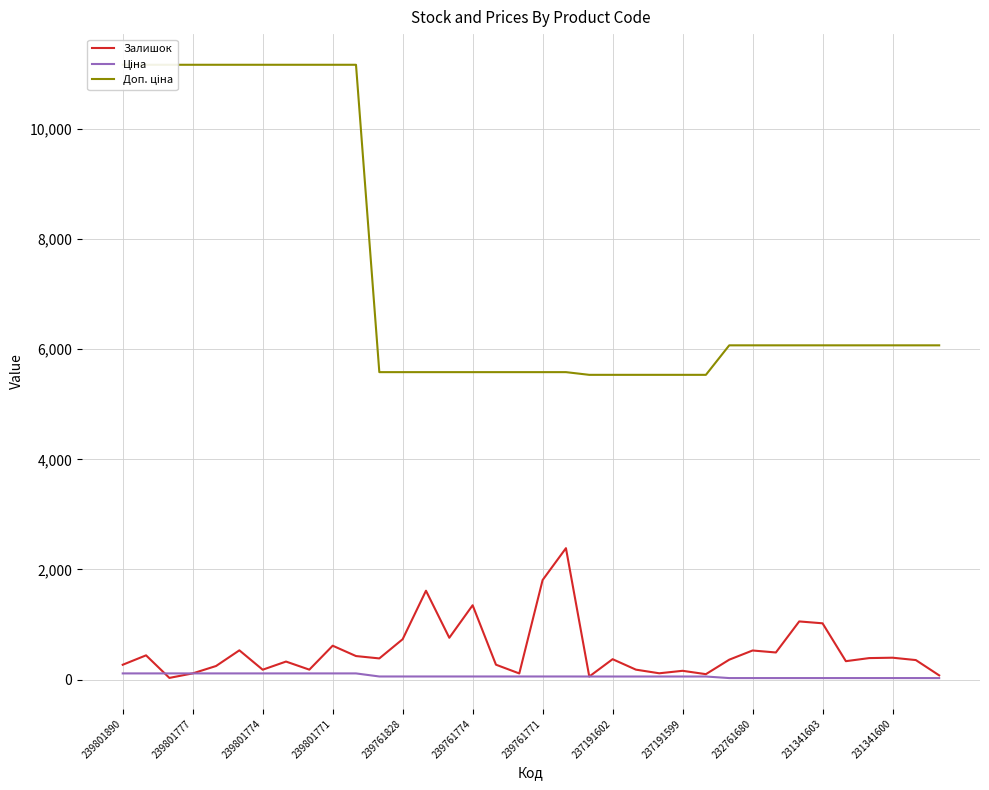

What is the value of the Доп. ціна point at the 31st from the left?

6072.0